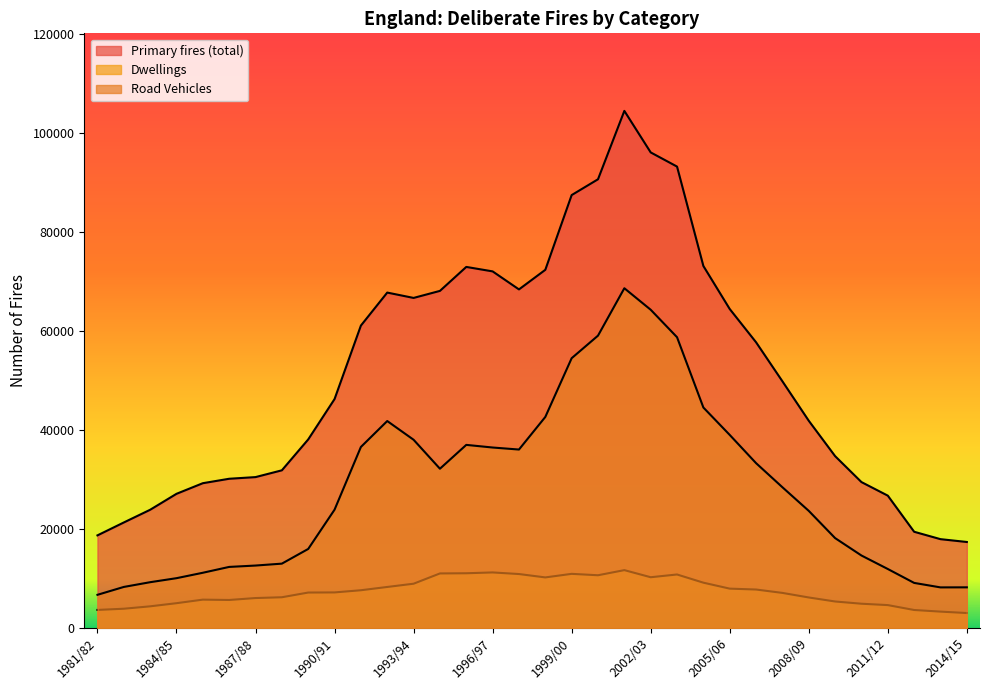

Reading left to right, transcribe all the data shown in this chart.

Primary fires (total): 1981/82=18702	1982/83=21308	1983/84=23875	1984/85=27098	1985/86=29244	1986/87=30141	1987/88=30477	1988/89=31846	1989/90=38088	1990/91=46245	1991/92=61091	1992/93=67758	1993/94=66678	1994/95=68099	1995/96=72942	1996/97=72040	1997/98=68399	1998/99=72358	1999/00=87457	2000/01=90652	2001/02=104468	2002/03=96078	2003/04=93214	2004/05=73127	2005/06=64438	2006/07=57715	2007/08=49830	2008/09=41860	2009/10=34714	2010/11=29470	2011/12=26730	2012/13=19433	2013/14=17938	2014/15=17367
Dwellings: 1981/82=3640	1982/83=3882	1983/84=4365	1984/85=5000	1985/86=5718	1986/87=5650	1987/88=6040	1988/89=6200	1989/90=7151	1990/91=7176	1991/92=7617	1992/93=8279	1993/94=8937	1994/95=11012	1995/96=11049	1996/97=11216	1997/98=10891	1998/99=10210	1999/00=10930	2000/01=10646	2001/02=11681	2002/03=10247	2003/04=10801	2004/05=9146	2005/06=7941	2006/07=7762	2007/08=7078	2008/09=6156	2009/10=5344	2010/11=4893	2011/12=4615	2012/13=3627	2013/14=3298	2014/15=3012
Road Vehicles: 1981/82=6692	1982/83=8283	1983/84=9241	1984/85=10053	1985/86=11149	1986/87=12329	1987/88=12606	1988/89=12991	1989/90=15959	1990/91=23895	1991/92=36565	1992/93=41804	1993/94=38022	1994/95=32170	1995/96=36986	1996/97=36454	1997/98=36045	1998/99=42631	1999/00=54499	2000/01=59057	2001/02=68634	2002/03=64291	2003/04=58738	2004/05=44534	2005/06=38998	2006/07=33294	2007/08=28426	2008/09=23654	2009/10=18153	2010/11=14635	2011/12=11909	2012/13=9099	2013/14=8192	2014/15=8203